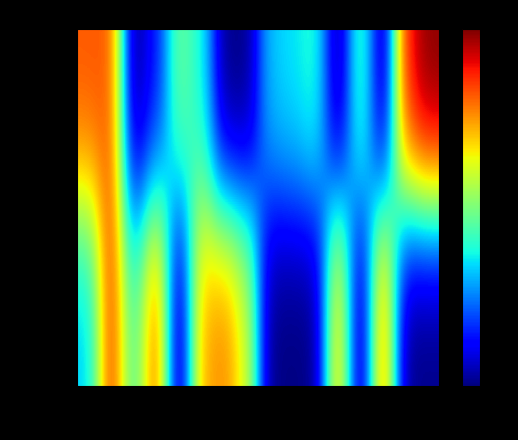

How many categories are shown in the chart?

16